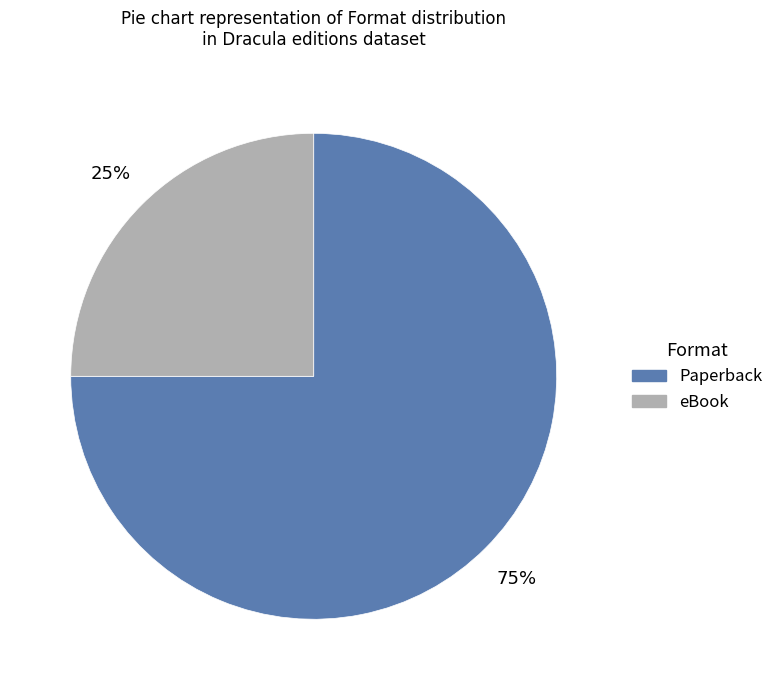

To the nearest percent, what portion does Paperback represent?

75%